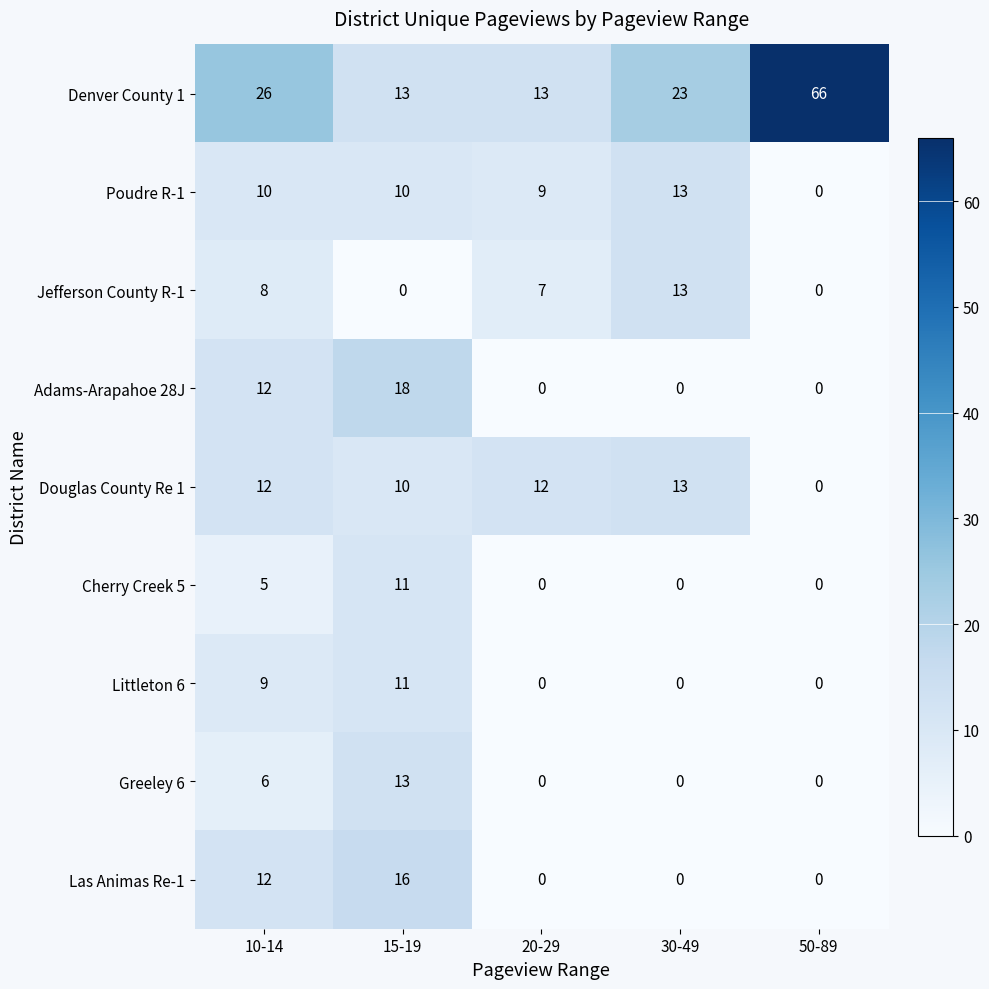

At which category is the sum across all series the highest?

15-19